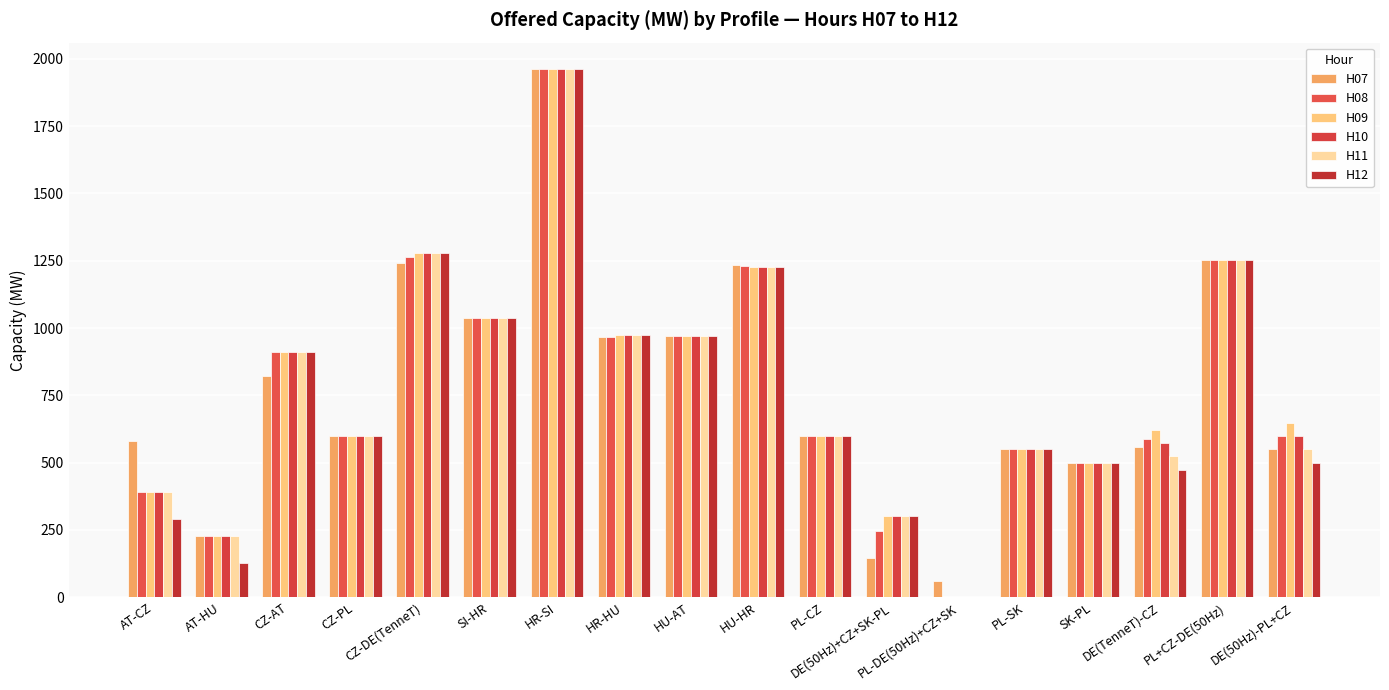

Count the number of data series in this chart.

6